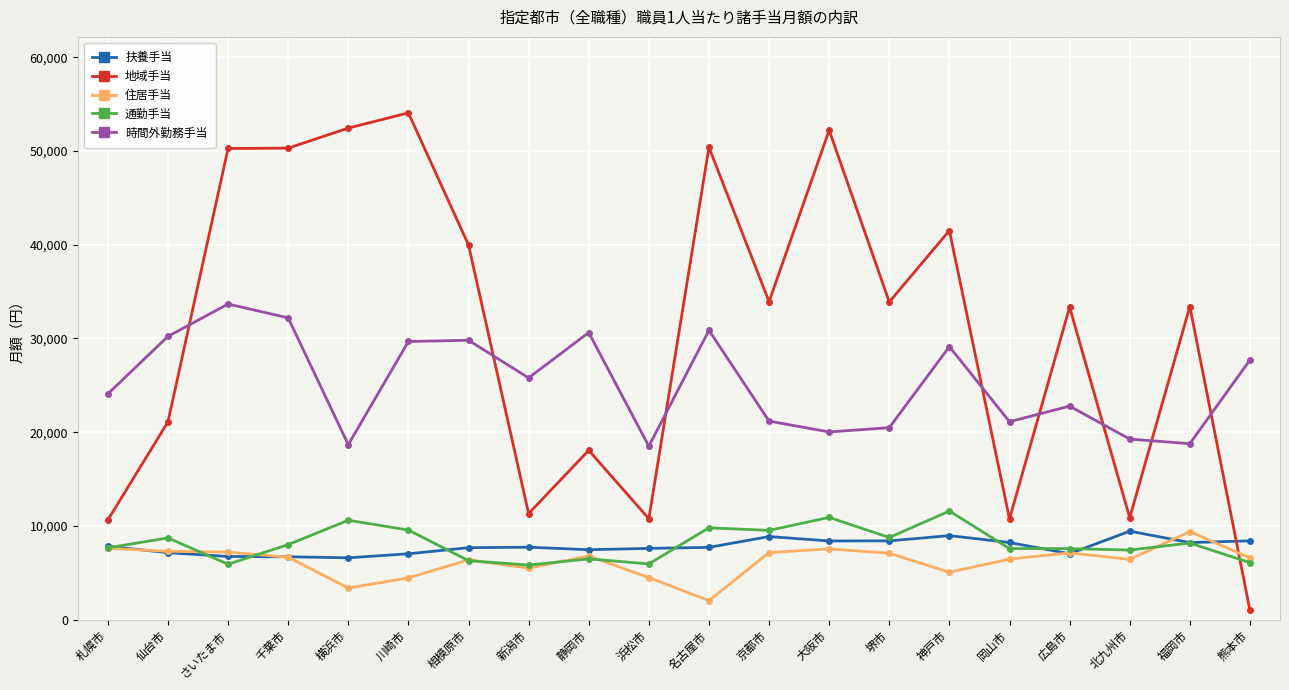

True or false: 住居手当 has more than 0 interior local peaks.

True